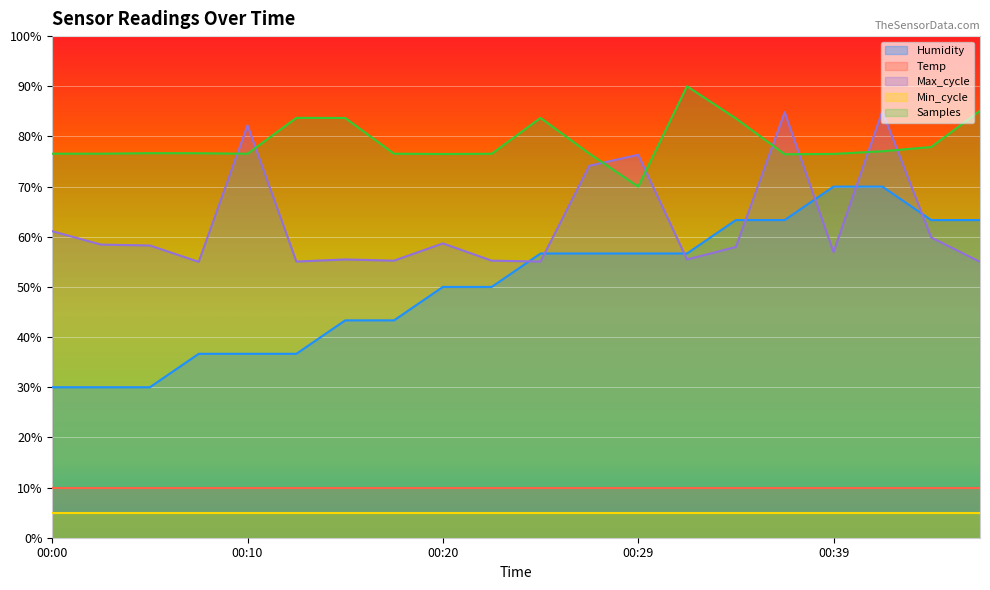

How many lines are shown in the chart?

5